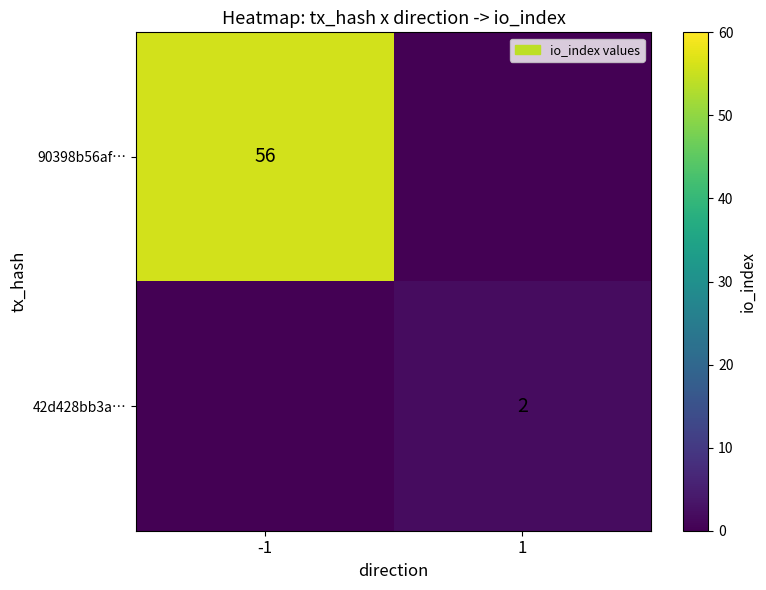

Between 1 and -1, which is larger?

-1